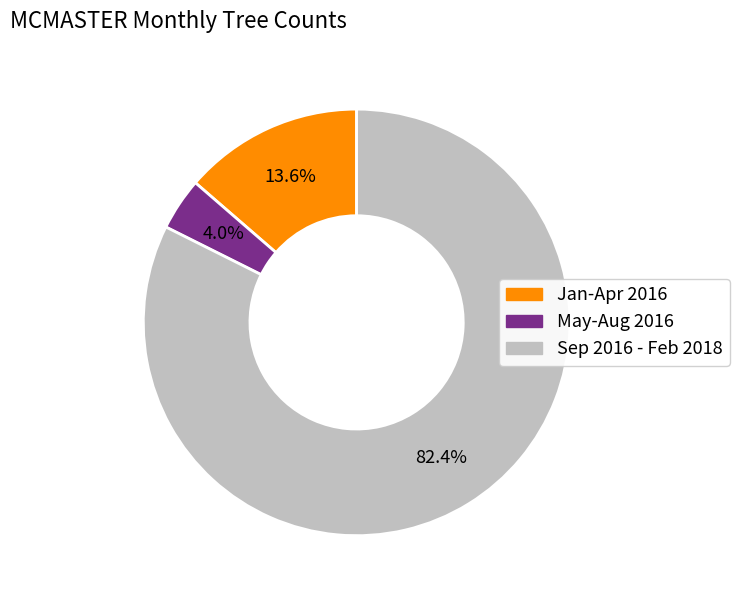

Is there any slice that represents more than half of the pie?

Yes